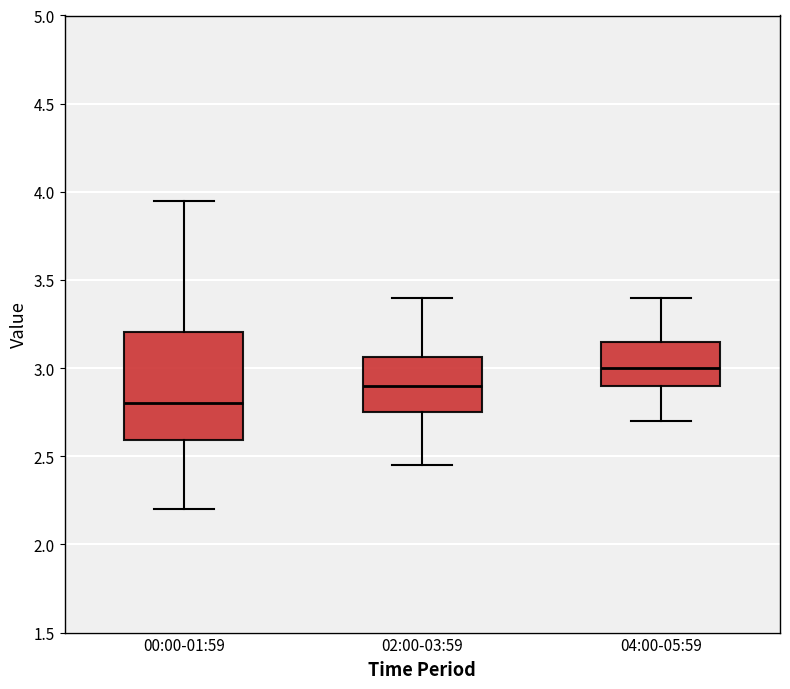

Reading left to right, read every box against the y-axis: the position of its median line, the range the box covers, and the ends of its whiskers. The values are not printed on the chart, so give them approximately, as read against the axis.

00:00-01:59: median 2.80, box 2.60 to 3.20, whiskers 2.20 to 3.95
02:00-03:59: median 2.90, box 2.75 to 3.05, whiskers 2.45 to 3.40
04:00-05:59: median 3.00, box 2.90 to 3.15, whiskers 2.70 to 3.40